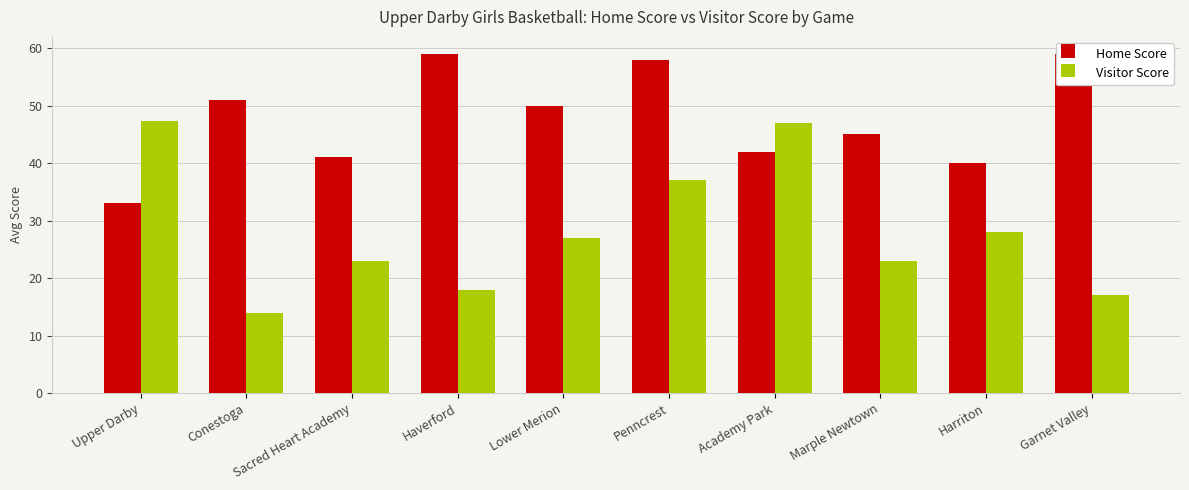

Is it true that Visitor Score equals 9.5 at Academy Park?

False